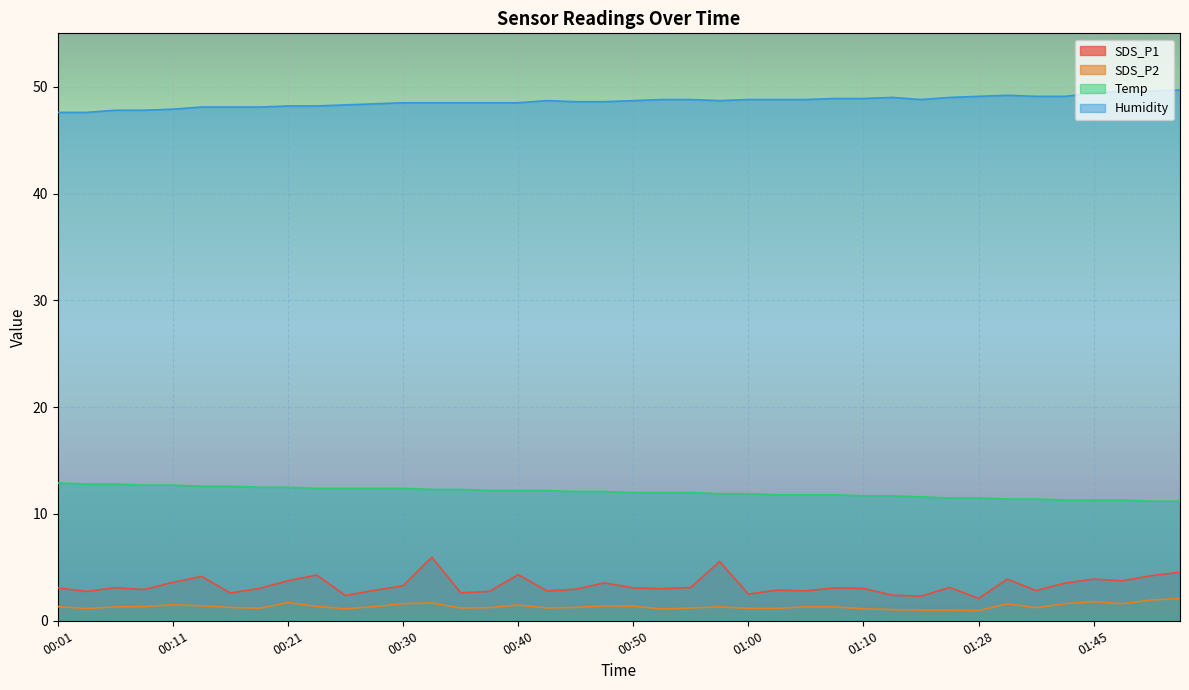

Between 01:05 and 00:25, which is larger?

01:05